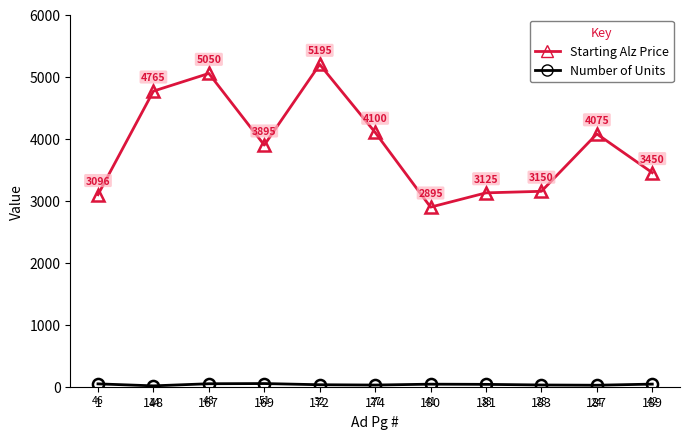

At which category is the sum across all series the highest?

172